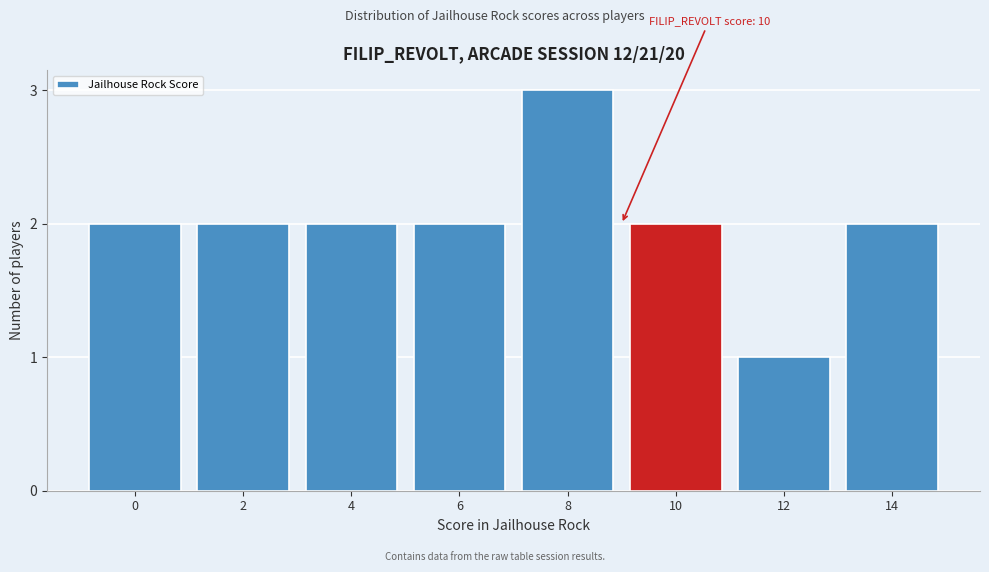

Reading left to right, extract all data points from this chart.

2	2	2	2	3	2	1	2